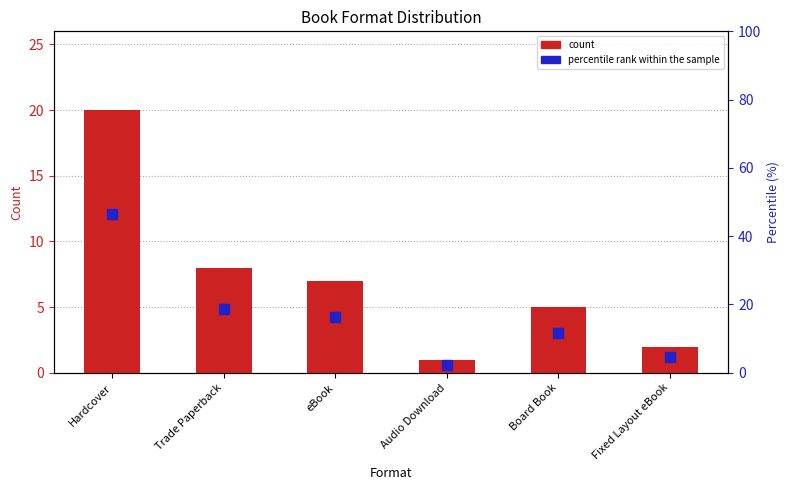

Which series has the widest spread of Y values?

percentile rank within the sample